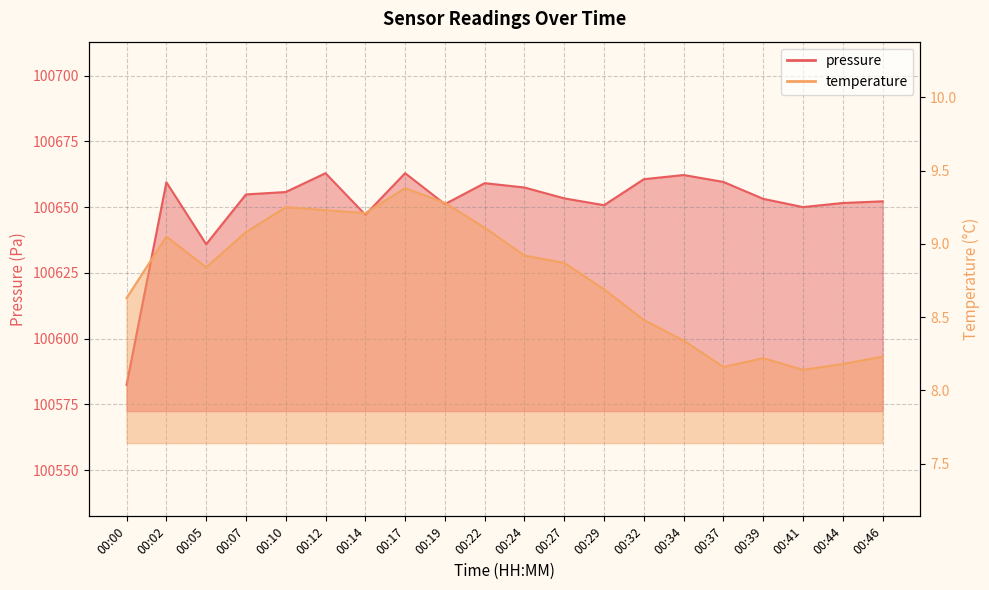

Which series has the largest range (max minus min)?

pressure